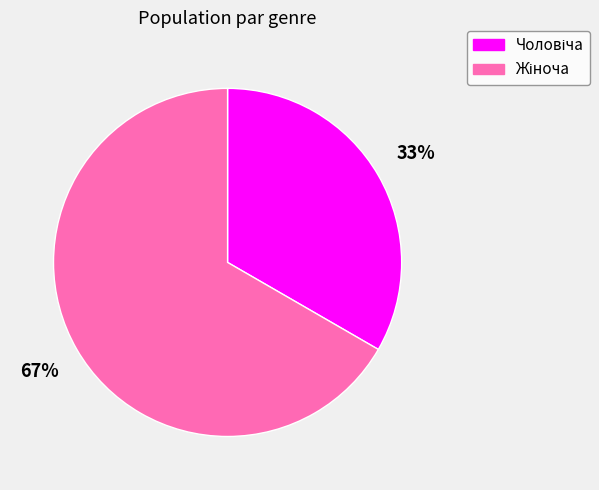

To the nearest percent, what is the average slice percentage?

50%